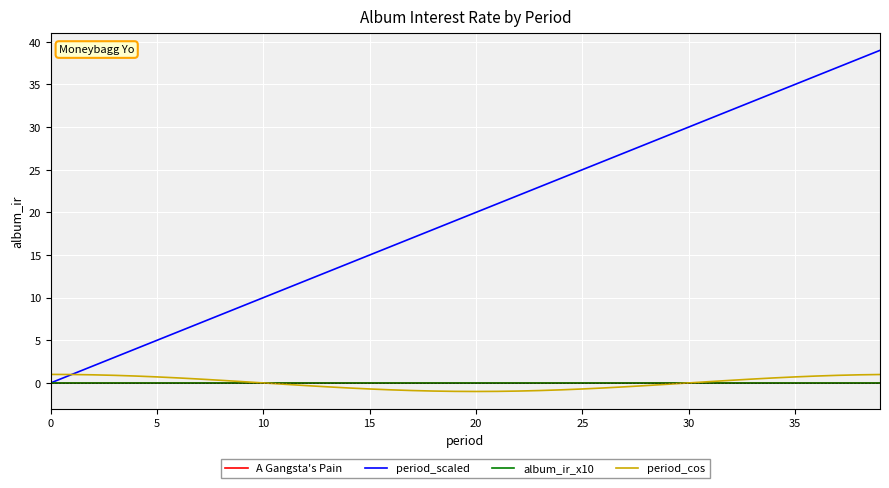

What is the greatest value displayed?

39.0